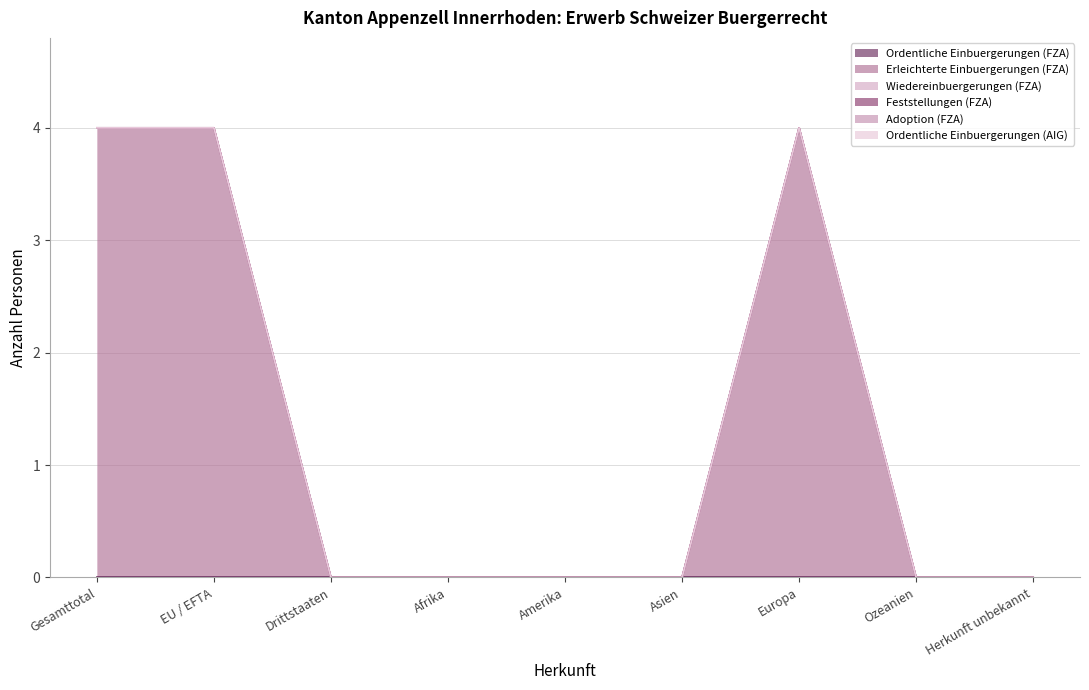

At which label does Ordentliche Einbuergerungen (FZA) reach its peak?

Gesamttotal